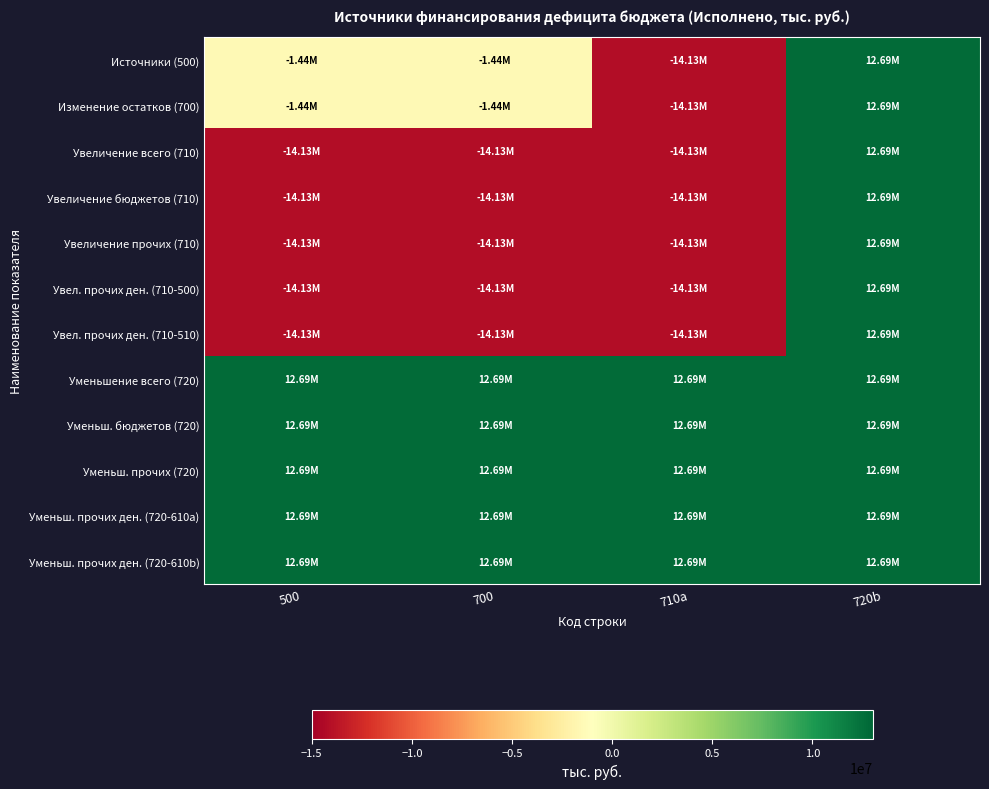

What is the spread (max minus min) of values at 710a?

26812753.1